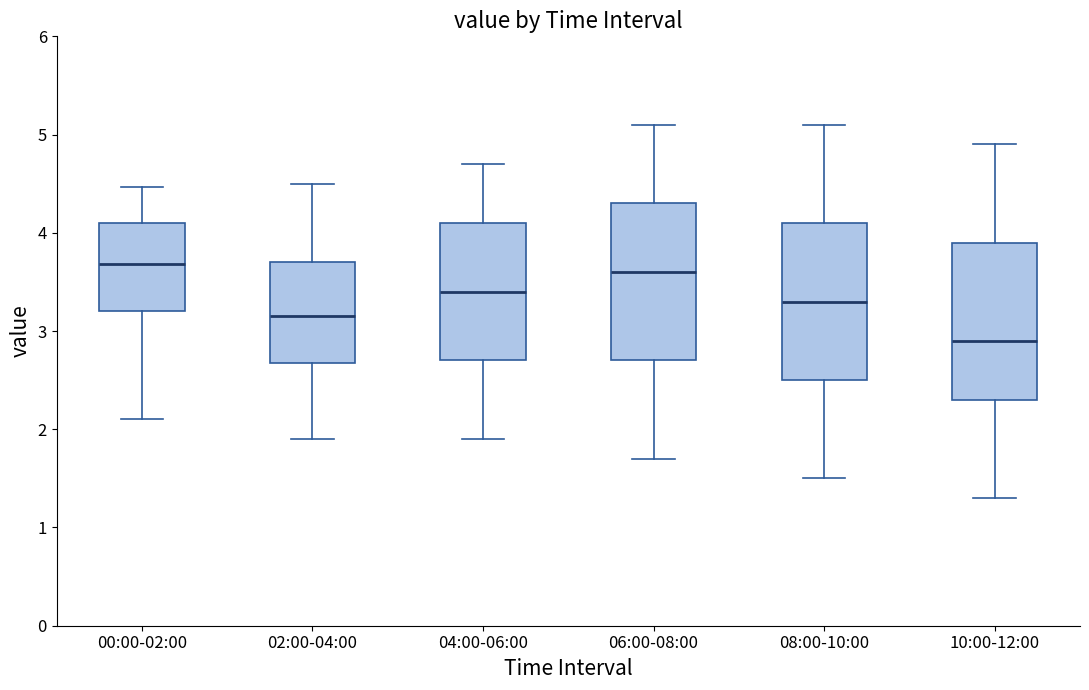

Where does the upper whisker of the box for 00:00-02:00 end on the y-axis? The values are not printed on the chart, so give them approximately, as read against the axis.

4.5